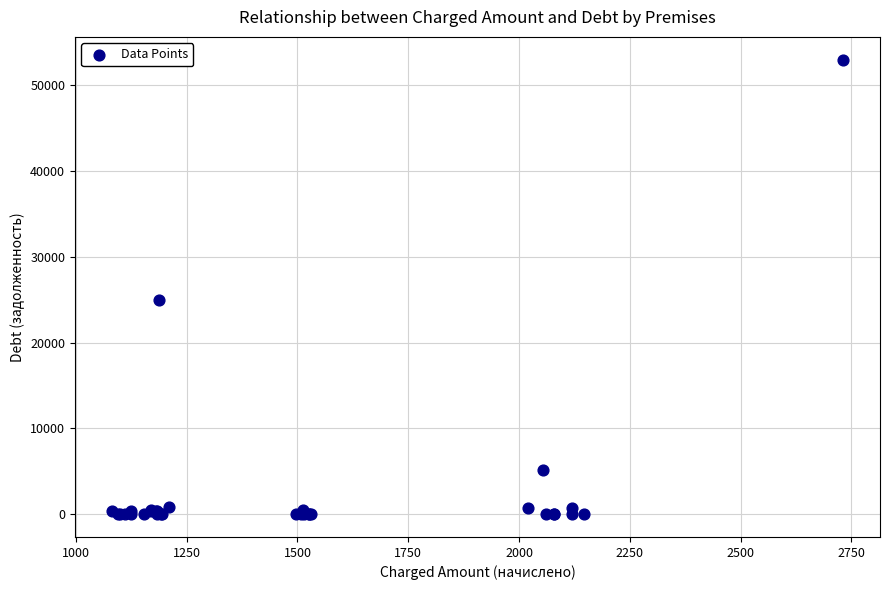

What Y value in the scatter plot is closest to 26490?

24911.9